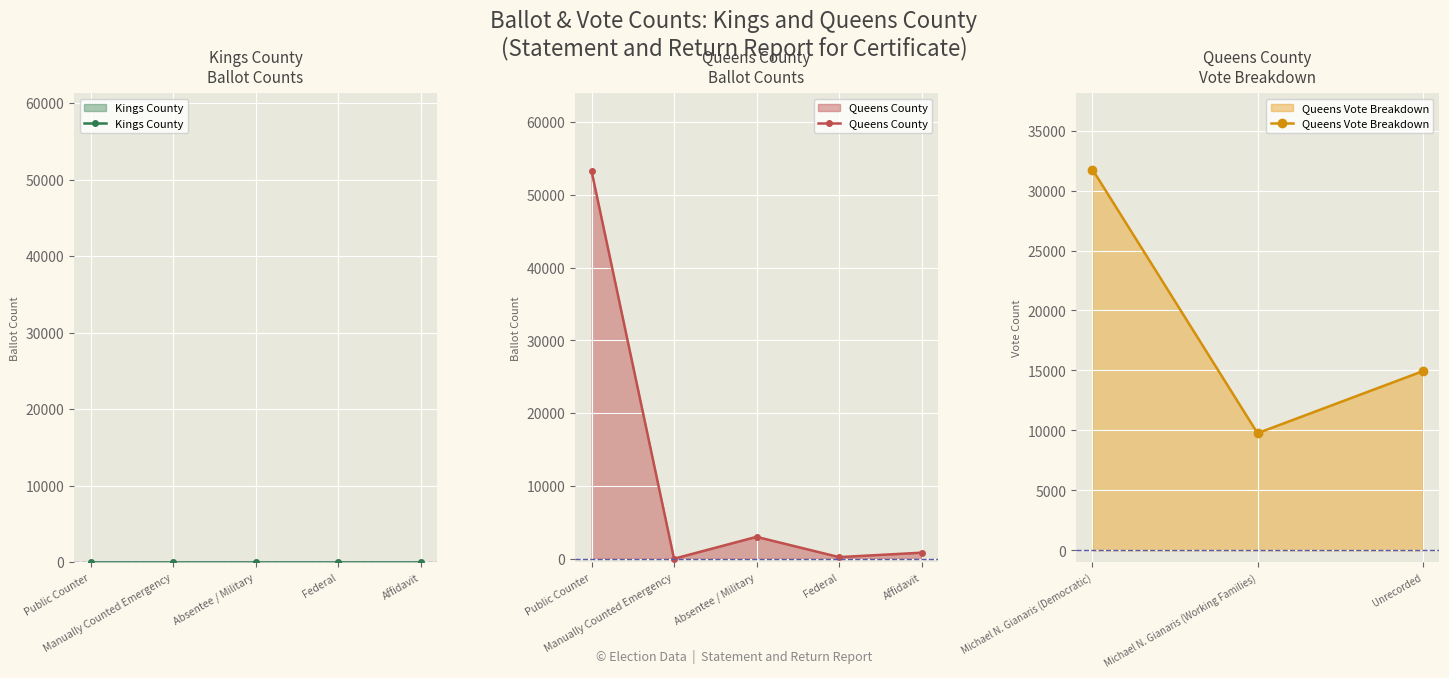

How many lines are shown in the chart?

3